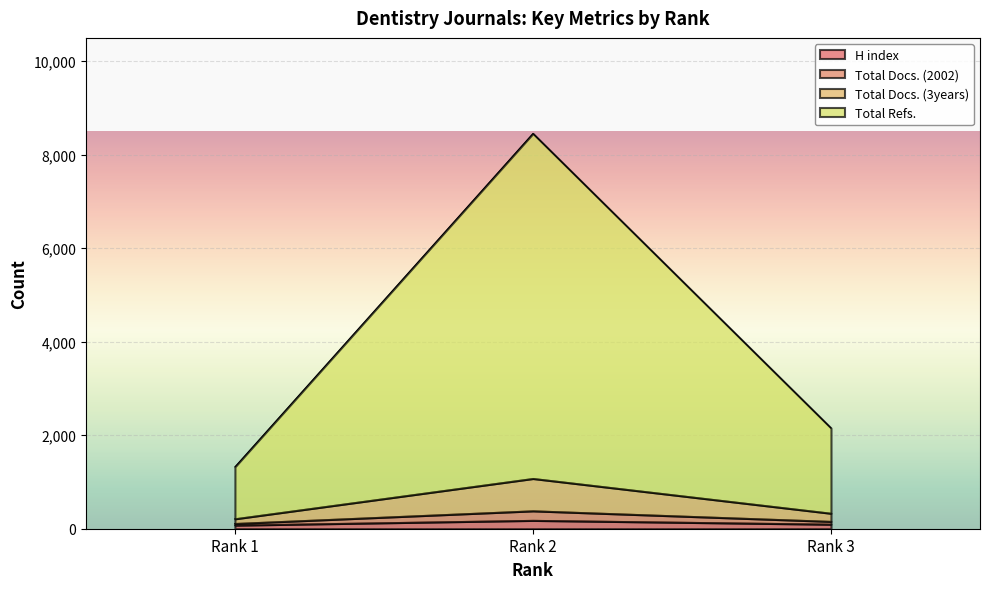

At which label does Total Refs. reach its minimum?

Rank 1